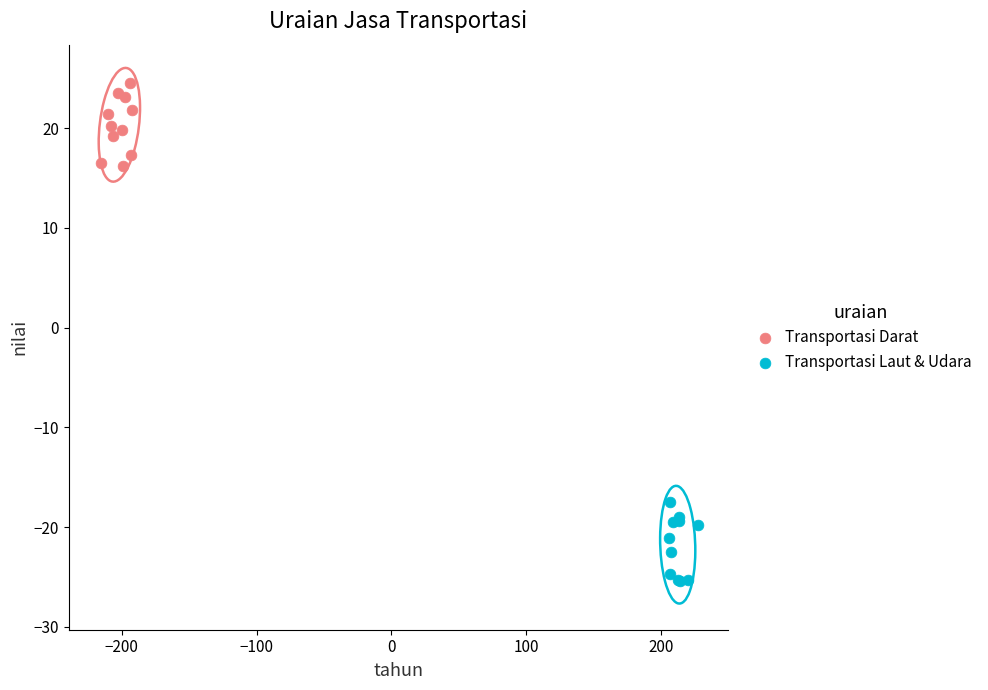

Which series reaches the maximum Y coordinate?

Transportasi Darat